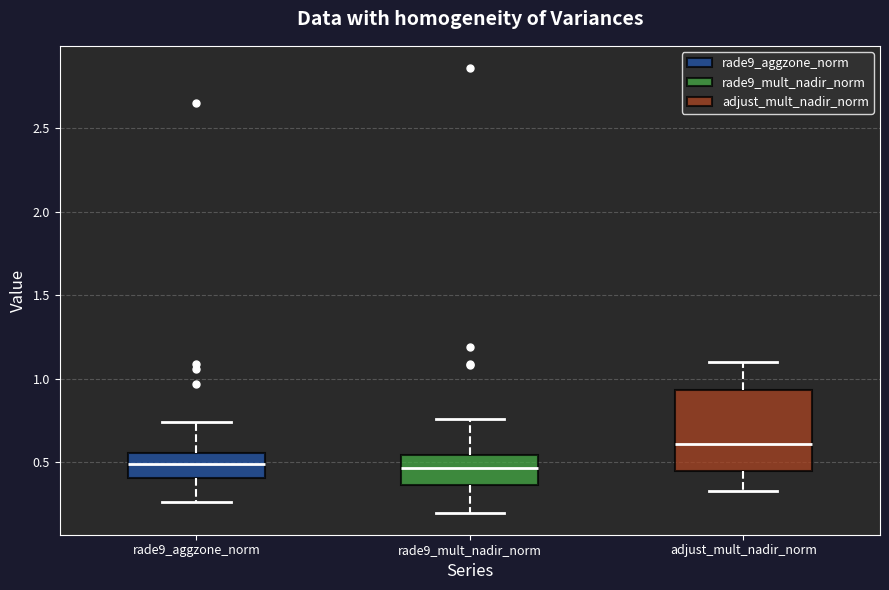

Reading left to right, read every box against the y-axis: the position of its median line, the range the box covers, and the ends of its whiskers. The values are not printed on the chart, so give them approximately, as read against the axis.

rade9_aggzone_norm: median 0.50, box 0.40 to 0.55, whiskers 0.25 to 0.75
rade9_mult_nadir_norm: median 0.45, box 0.35 to 0.55, whiskers 0.20 to 0.75
adjust_mult_nadir_norm: median 0.60, box 0.45 to 0.95, whiskers 0.35 to 1.10